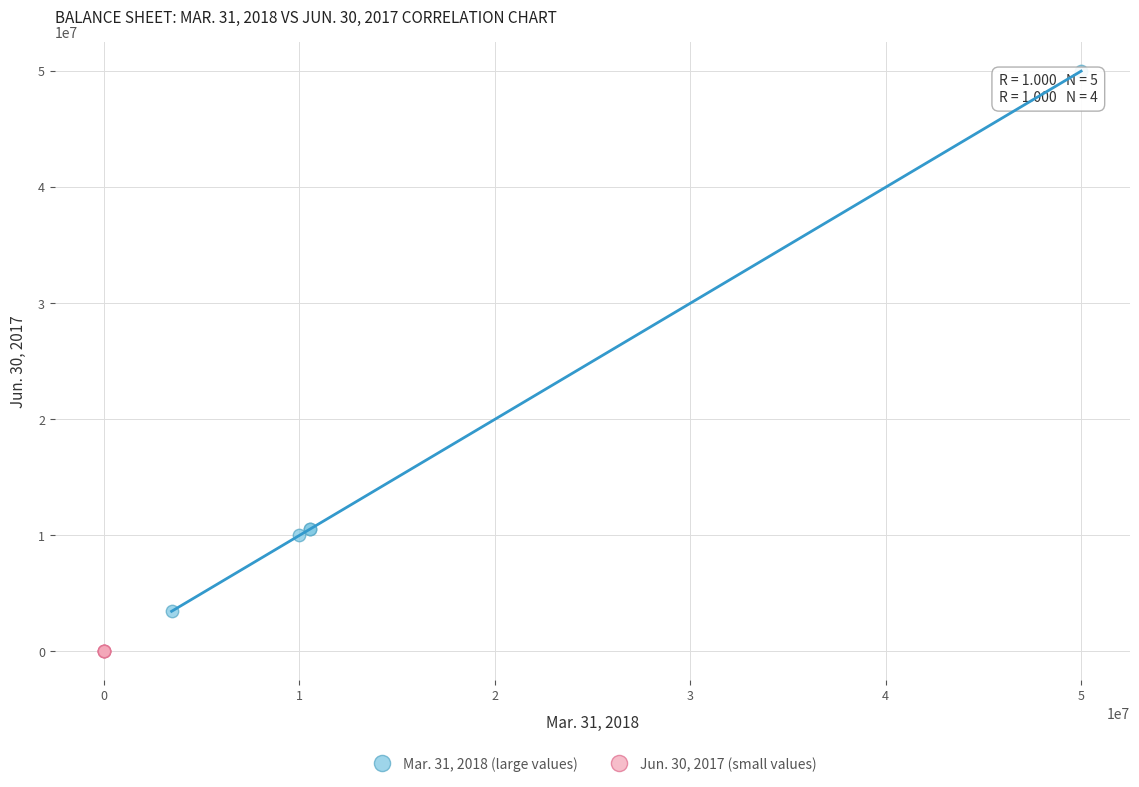

Which series has the widest spread of Y values?

Mar. 31, 2018 (large values)